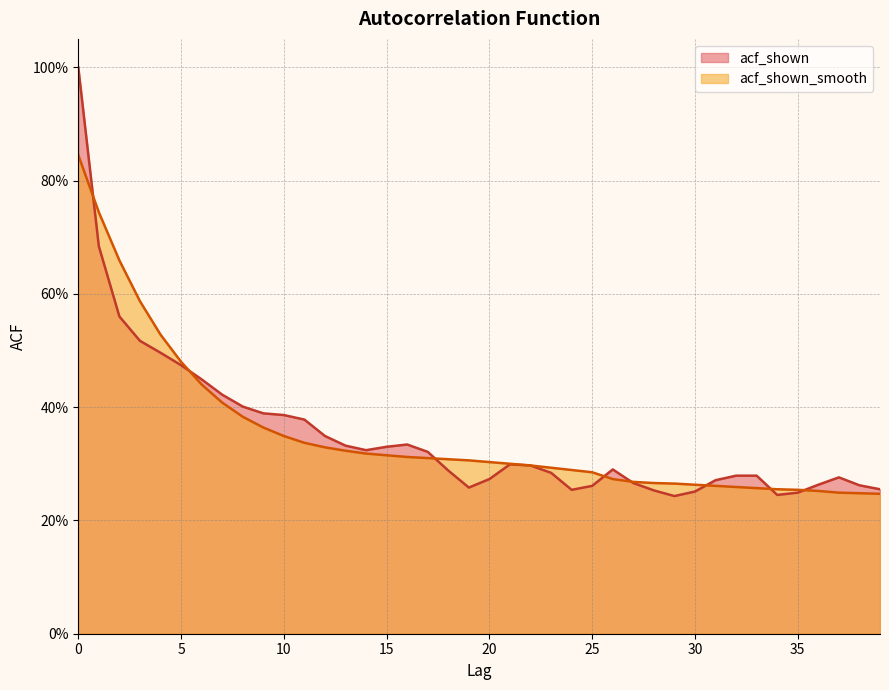

True or false: acf_shown_smooth and acf_shown intersect in this chart.

True